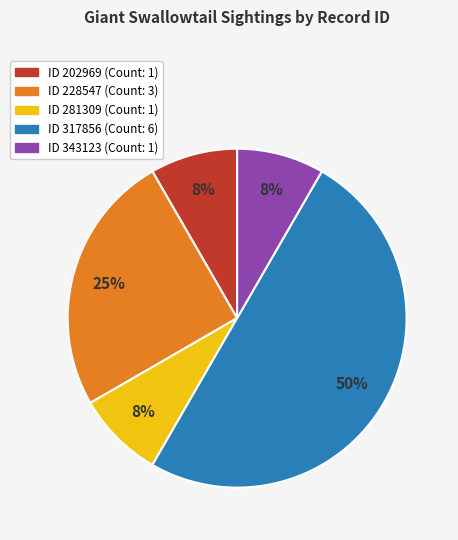

To the nearest percent, what is the average slice percentage?

20%